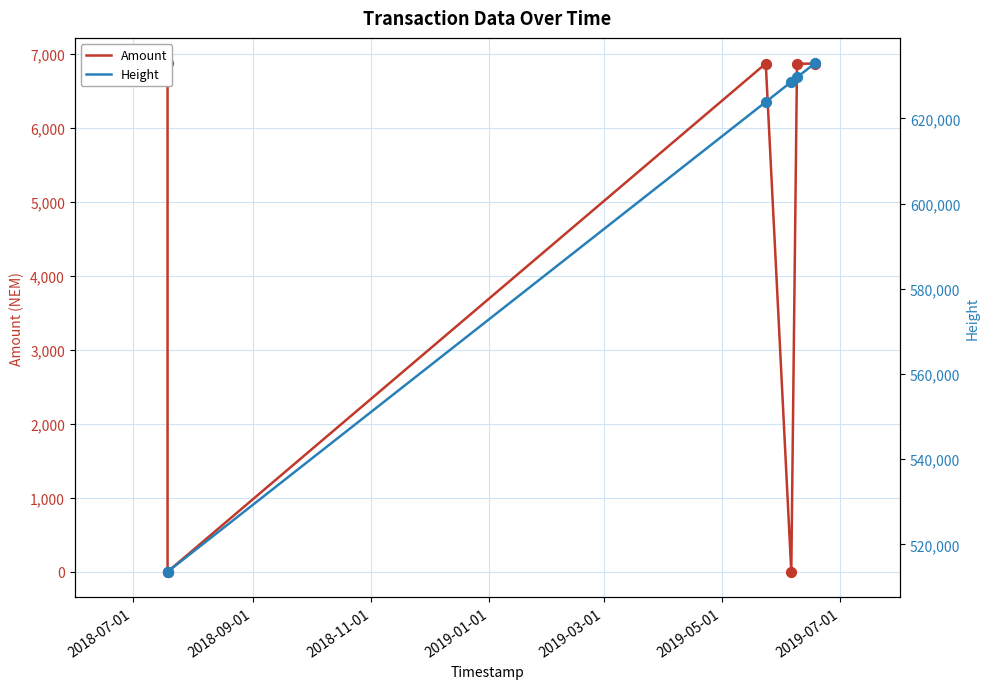

Which series reaches the maximum Y coordinate?

Height